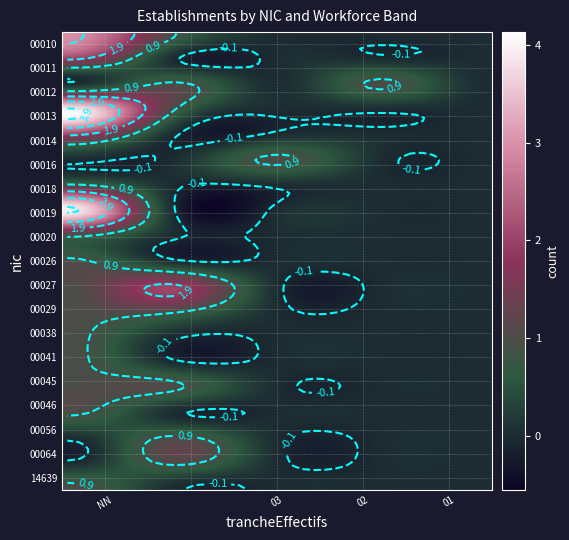

What is the sum of all 00056 values?

1